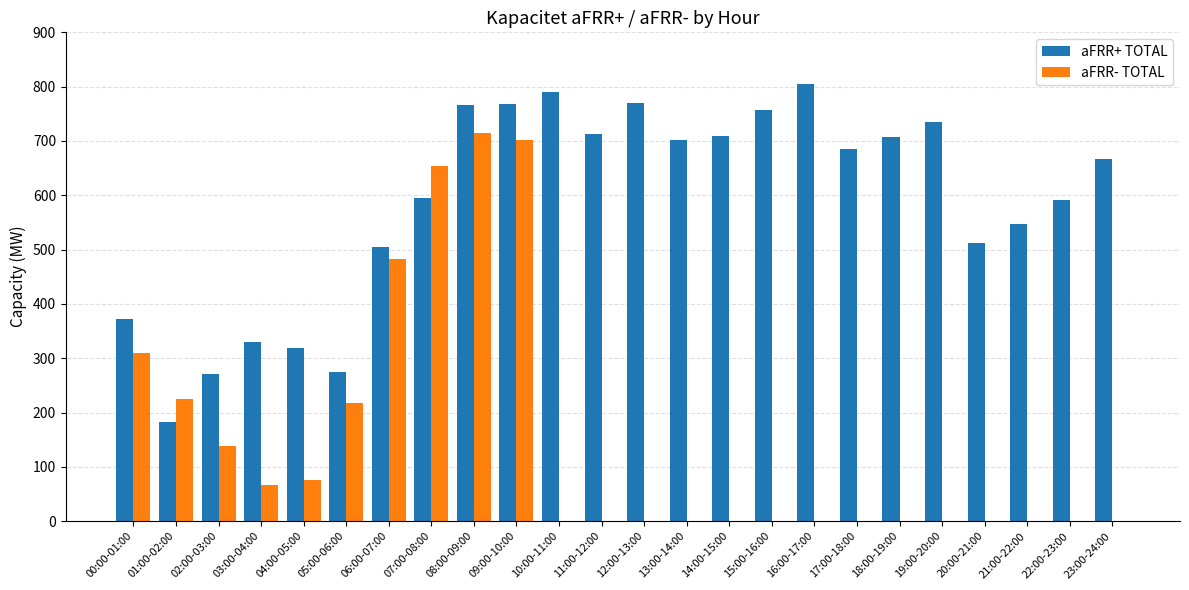

Which series has the largest total across all categories?

aFRR+ TOTAL